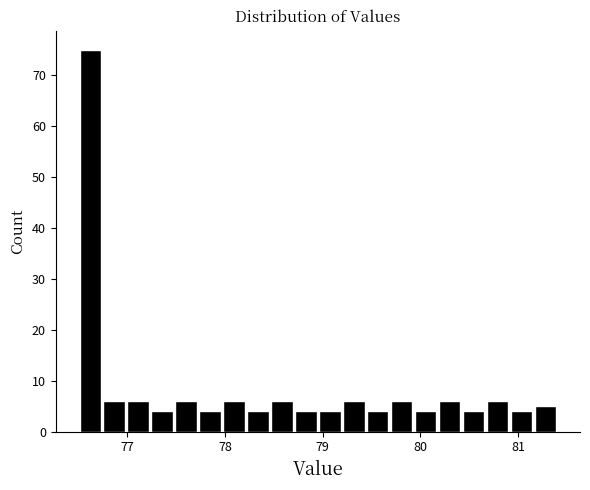

Read against the x-axis, roughly where is the centre of the tallest bar?

76.6